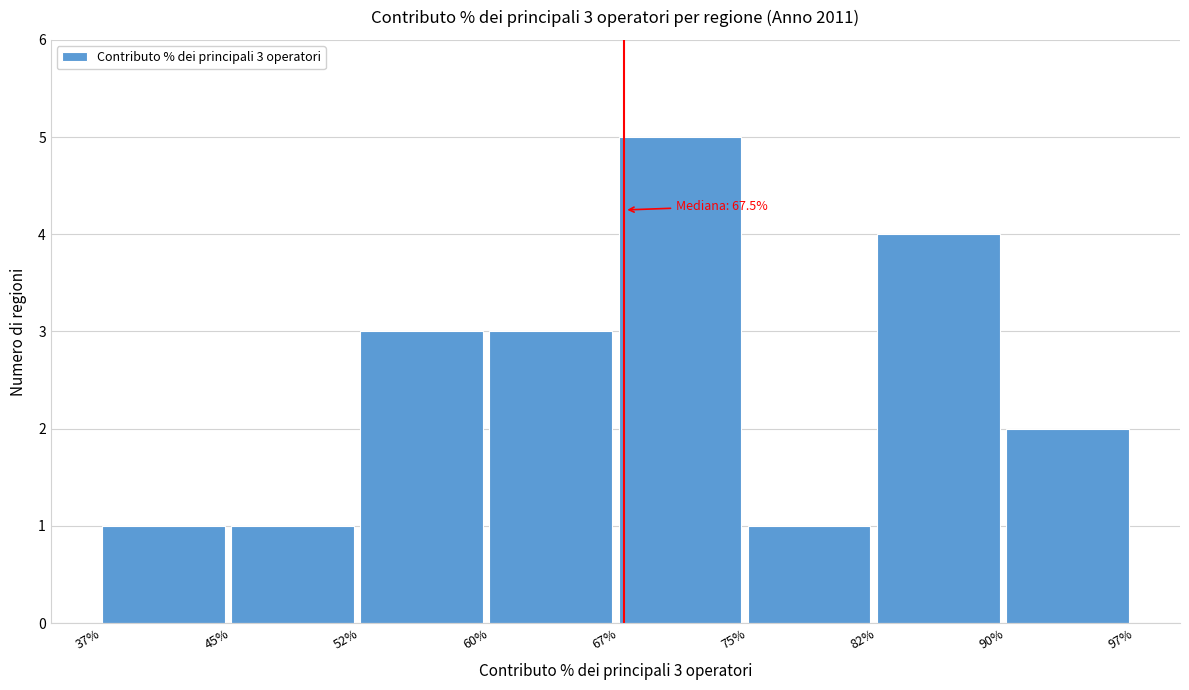

Over which range of the x-axis is the bar tallest?

67% to 75%